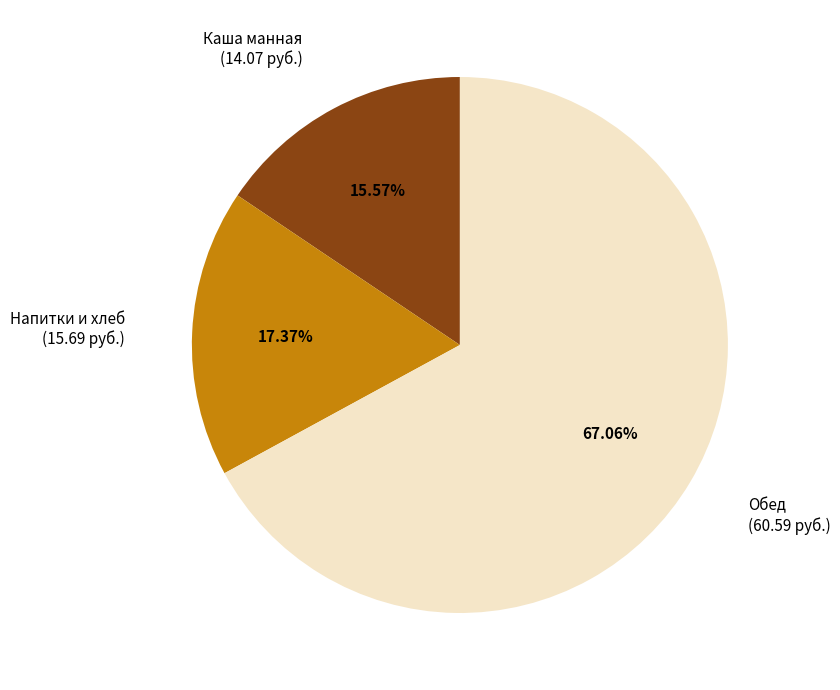

Is there a majority slice in this chart?

Yes